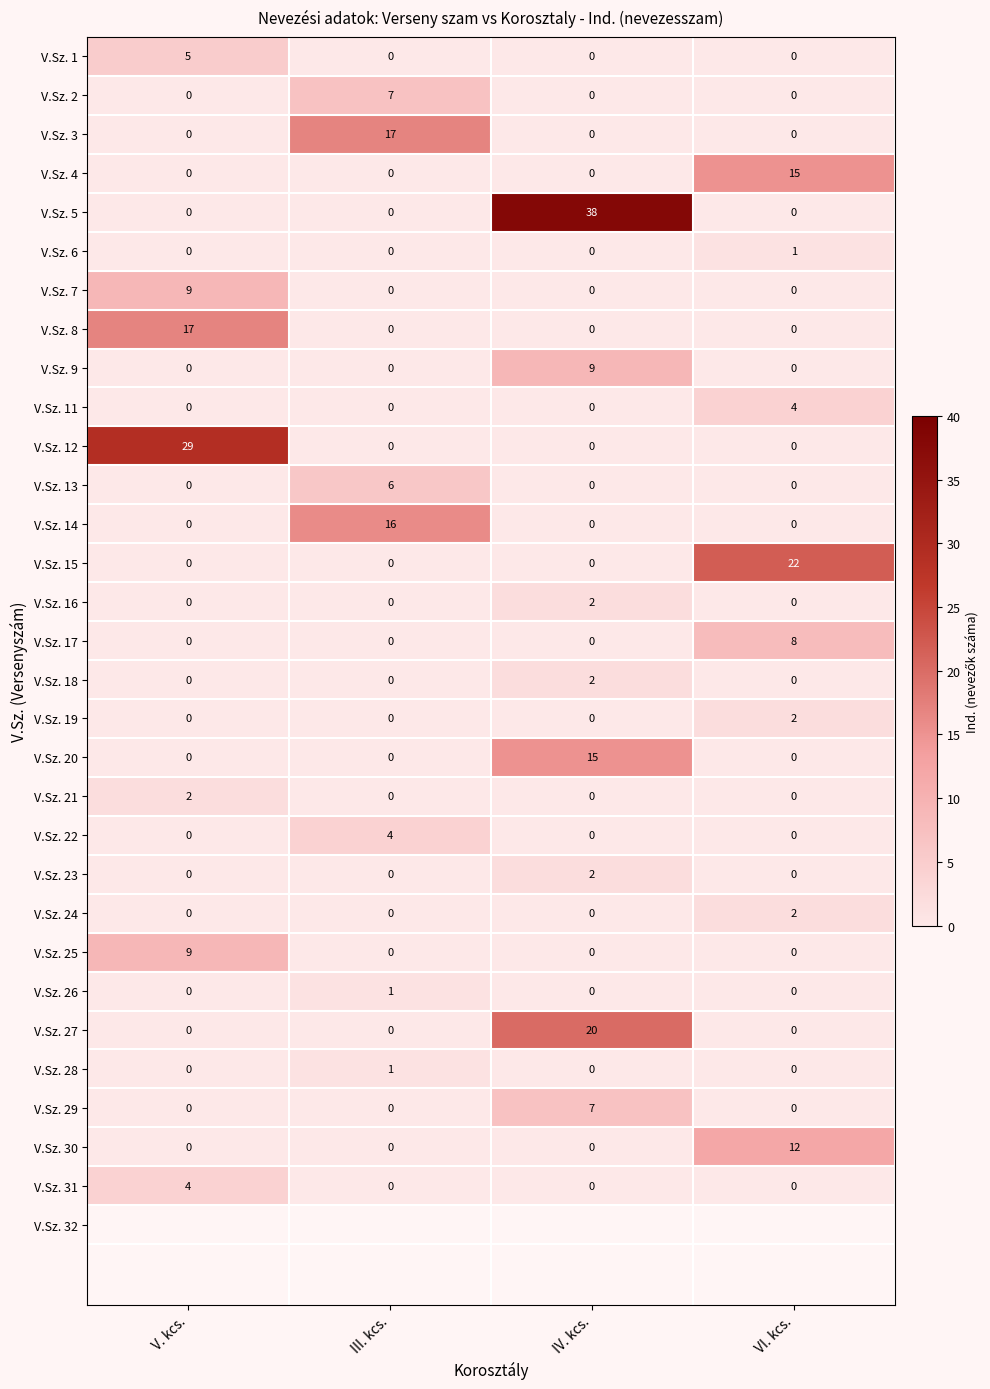

The V.Sz. 24 series shows 2 at VI. kcs.. True or false?

True